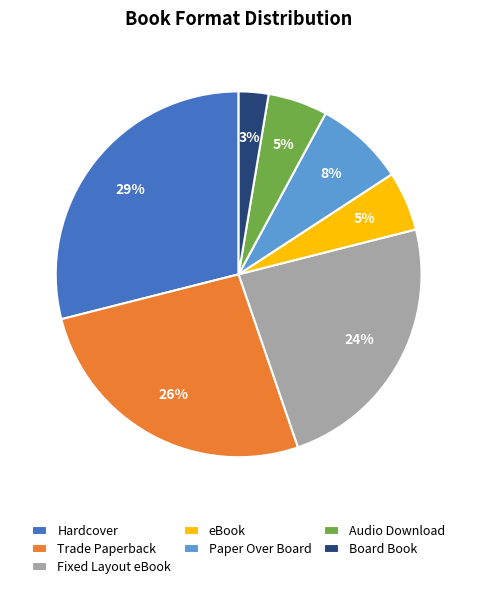

To the nearest percent, what is the difference between the largest and smallest slice percentages?

26%